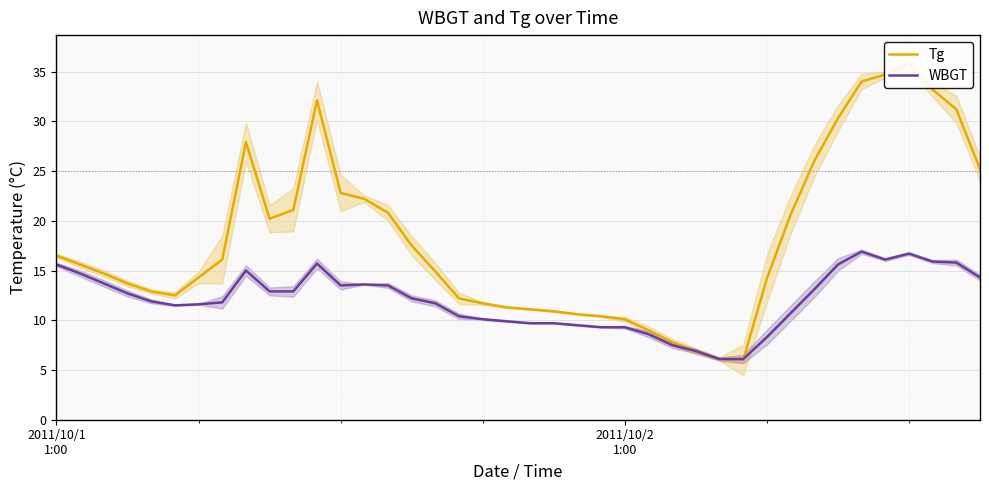

Between which two adjacent categories do WBGT and Tg first intersect?

29 and 30